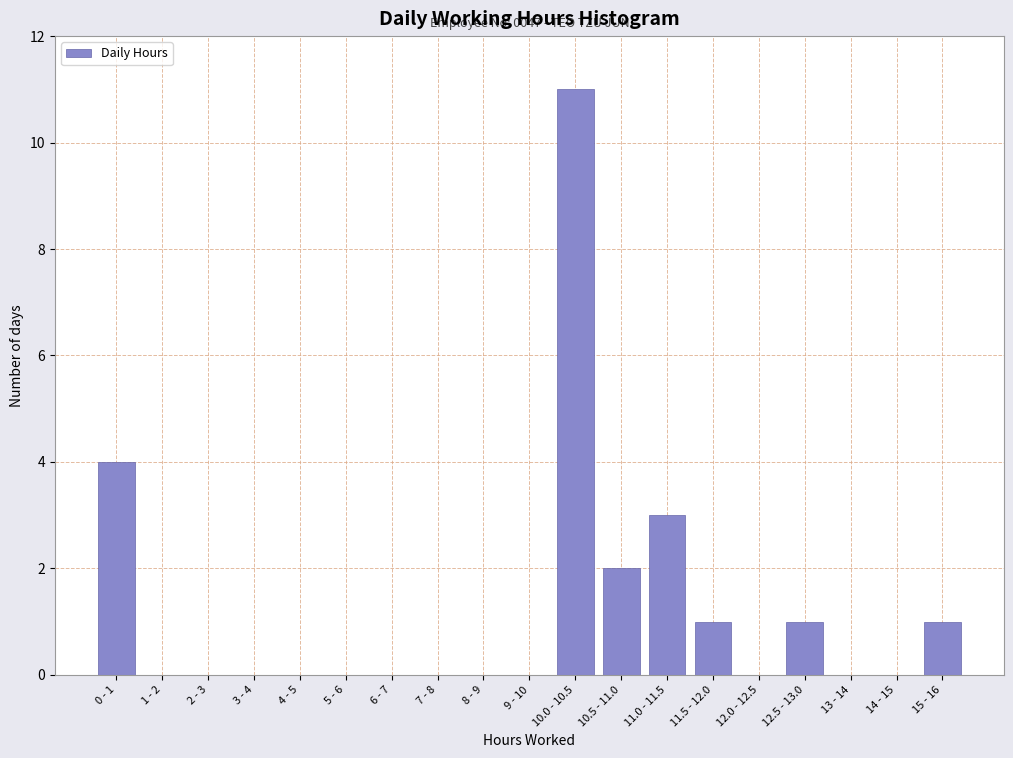

Reading left to right, what are all the values shown in this chart?

0 - 1=4	1 - 2=0	2 - 3=0	3 - 4=0	4 - 5=0	5 - 6=0	6 - 7=0	7 - 8=0	8 - 9=0	9 - 10=0	10.0 - 10.5=11	10.5 - 11.0=2	11.0 - 11.5=3	11.5 - 12.0=1	12.0 - 12.5=0	12.5 - 13.0=1	13 - 14=0	14 - 15=0	15 - 16=1